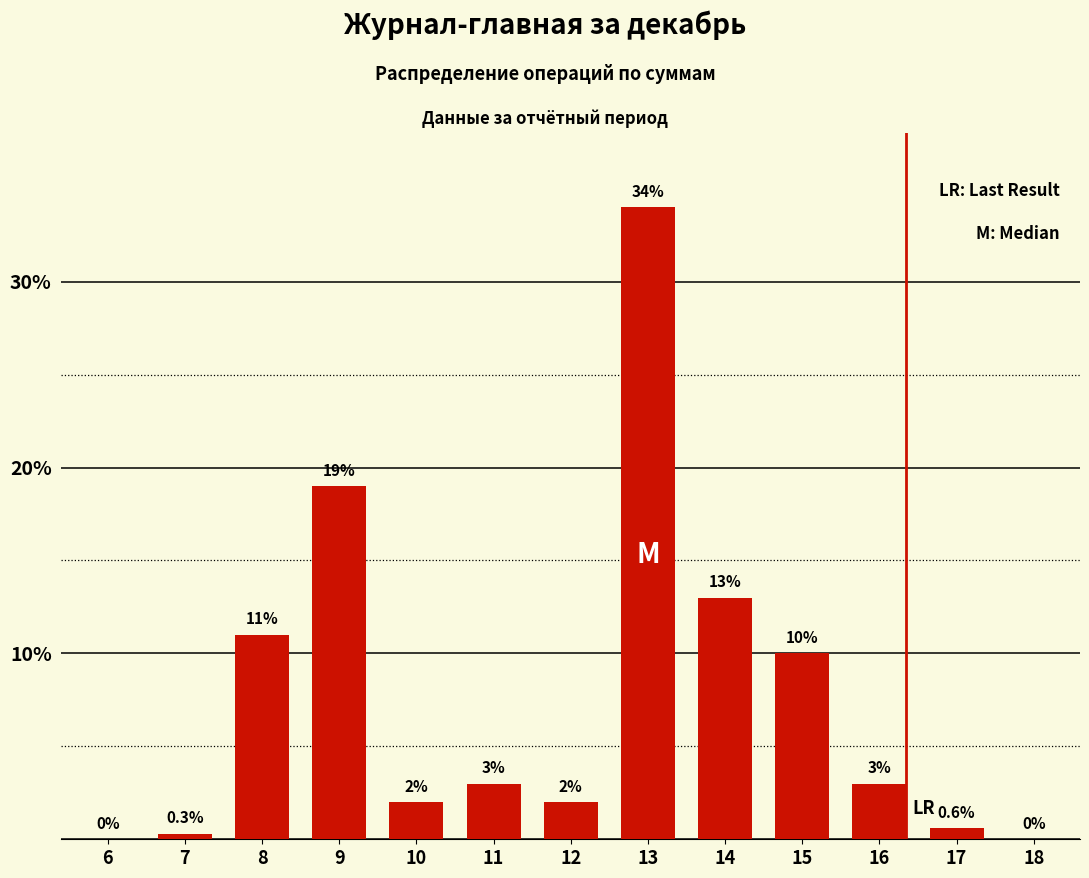

Reading right to left, list all the values displayed in this chart.

18=0.0	17=0.6	16=3.0	15=10.0	14=13.0	13=34.0	12=2.0	11=3.0	10=2.0	9=19.0	8=11.0	7=0.3	6=0.0